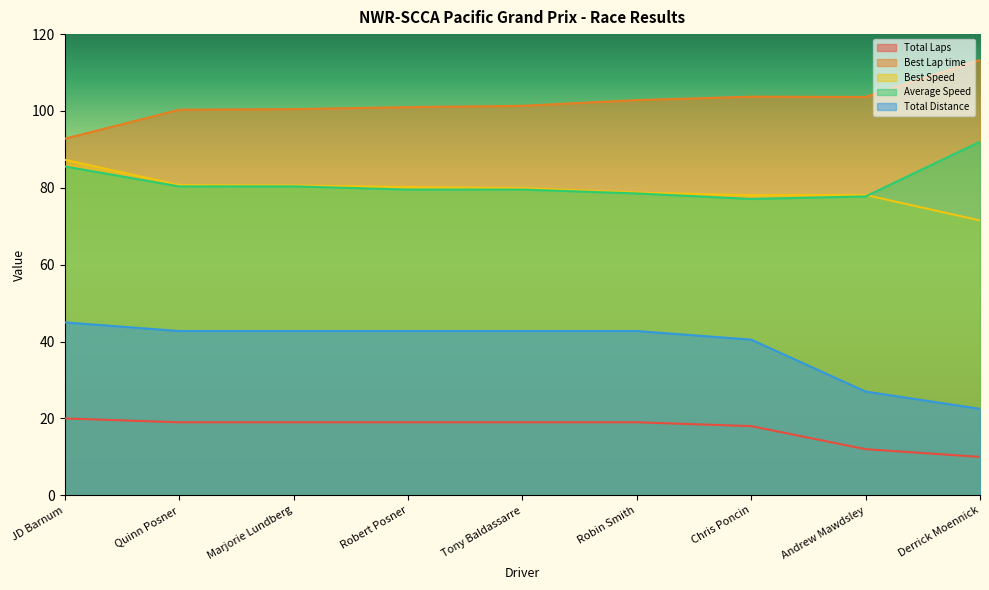

Reading left to right, transcribe all the data shown in this chart.

Total Laps: 20.0	19.0	19.0	19.0	19.0	19.0	18.0	12.0	10.0
Best Lap time: 92.8	100.3	100.5	101.0	101.3	102.8	103.7	103.6	113.3
Best Speed: 87.3	80.7	80.6	80.2	79.9	78.8	78.1	78.2	71.5
Average Speed: 85.6	80.4	80.4	79.5	79.6	78.5	77.1	77.8	92.0
Total Distance: 45.0	42.8	42.8	42.8	42.8	42.8	40.5	27.0	22.5